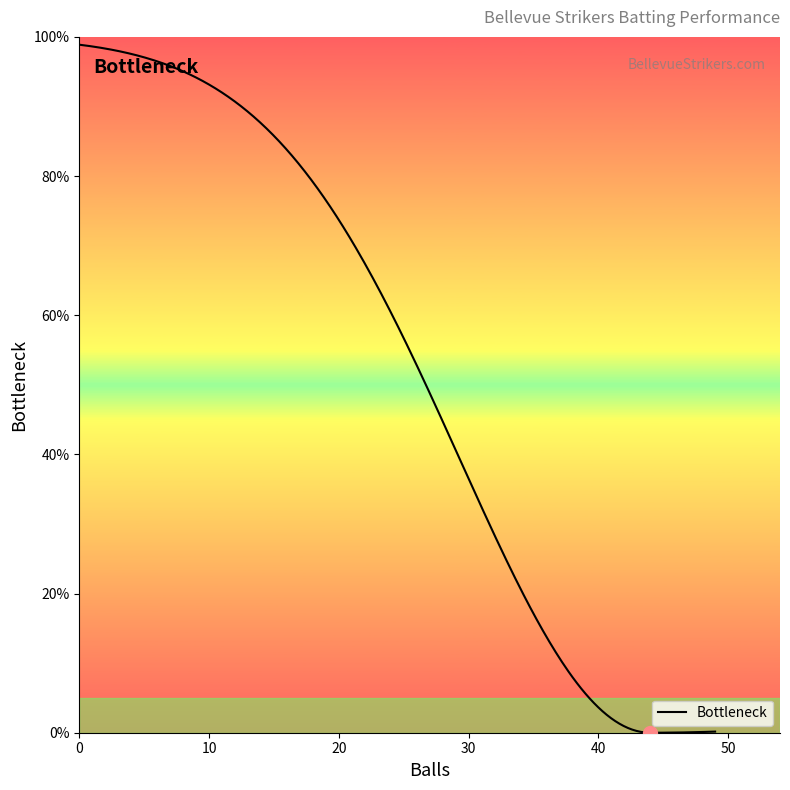

What is the maximum value shown in the chart?

98.9